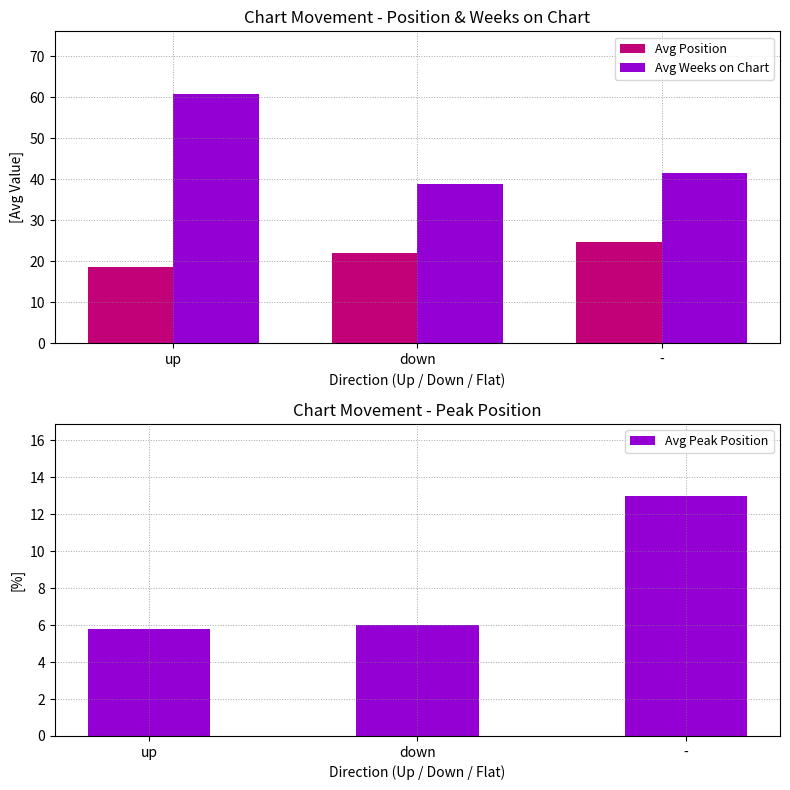

What is the approximate value of Avg Weeks on Chart at -?

41.6